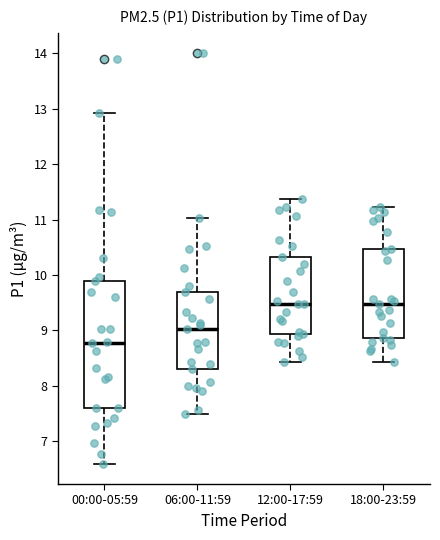

Reading left to right, transcribe this box plot: for each box, give where its median line is, the range the box spans, and where its two whiskers end, as read against the y-axis. The values are not printed on the chart, so give them approximately, as read against the axis.

00:00-05:59: median 8.8, box 7.6 to 9.9, whiskers 6.6 to 12.9
06:00-11:59: median 9.0, box 8.3 to 9.7, whiskers 7.5 to 11.0
12:00-17:59: median 9.5, box 8.9 to 10.3, whiskers 8.4 to 11.4
18:00-23:59: median 9.5, box 8.9 to 10.5, whiskers 8.4 to 11.2